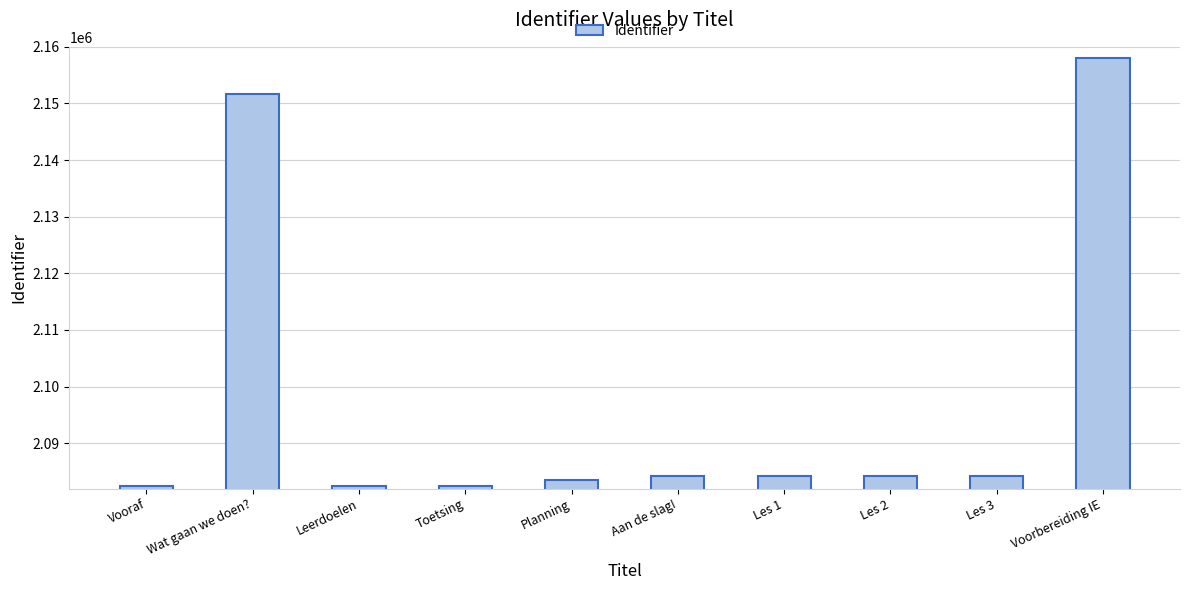

Read the value at Les 1.

2084291